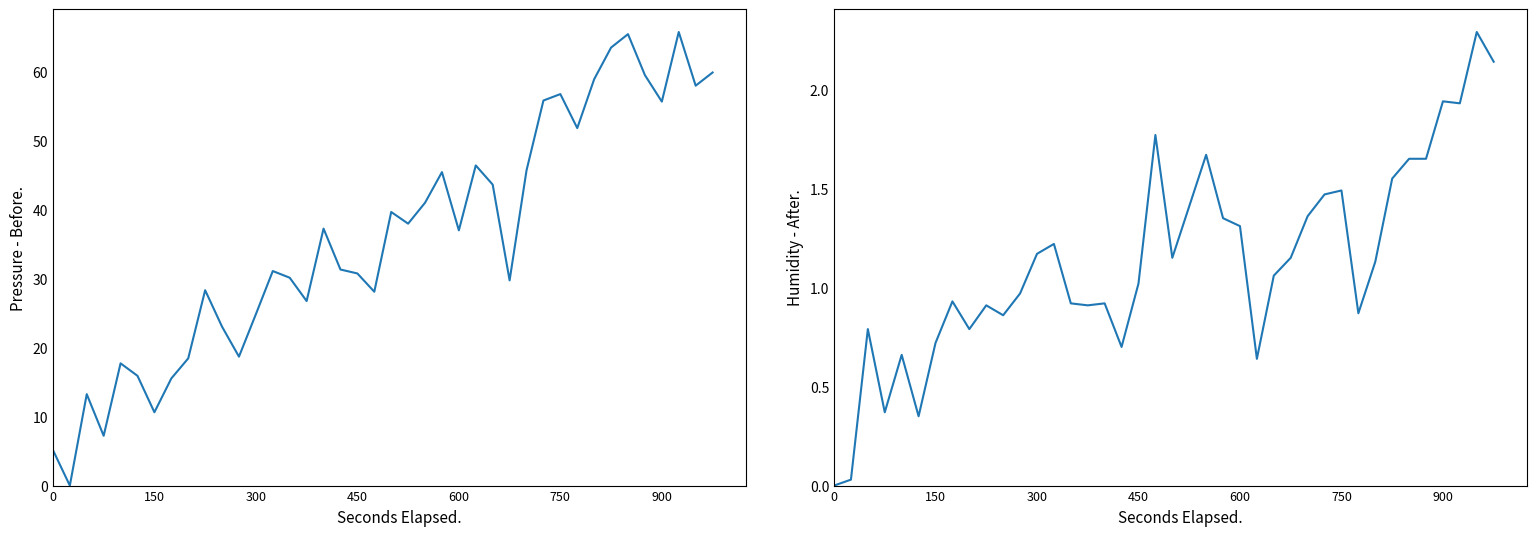

Between 13 and 29, which is larger?

29